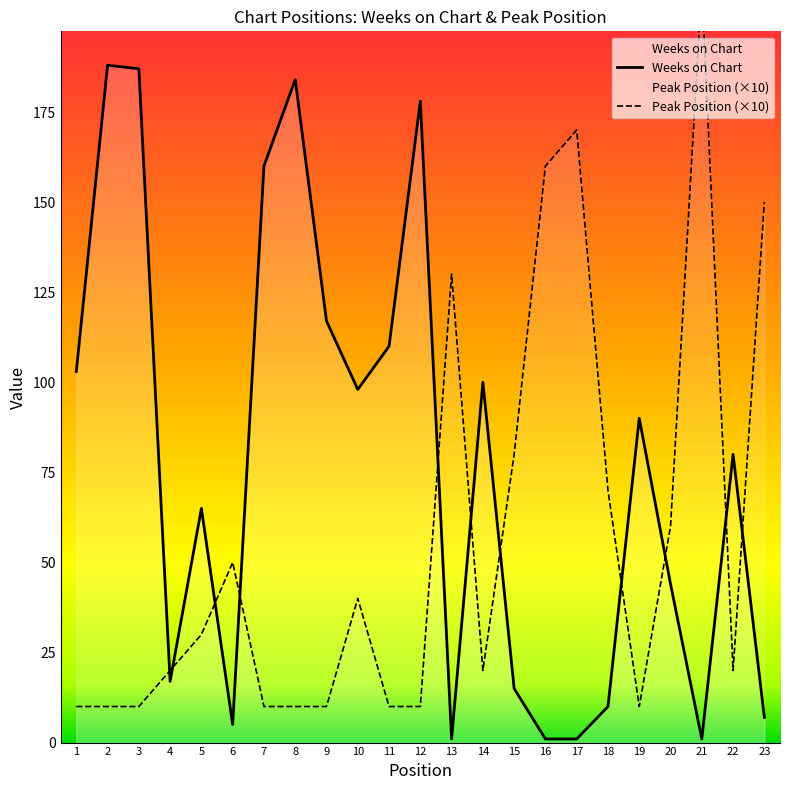

True or false: Weeks on Chart and Peak Position cross at least once.

True